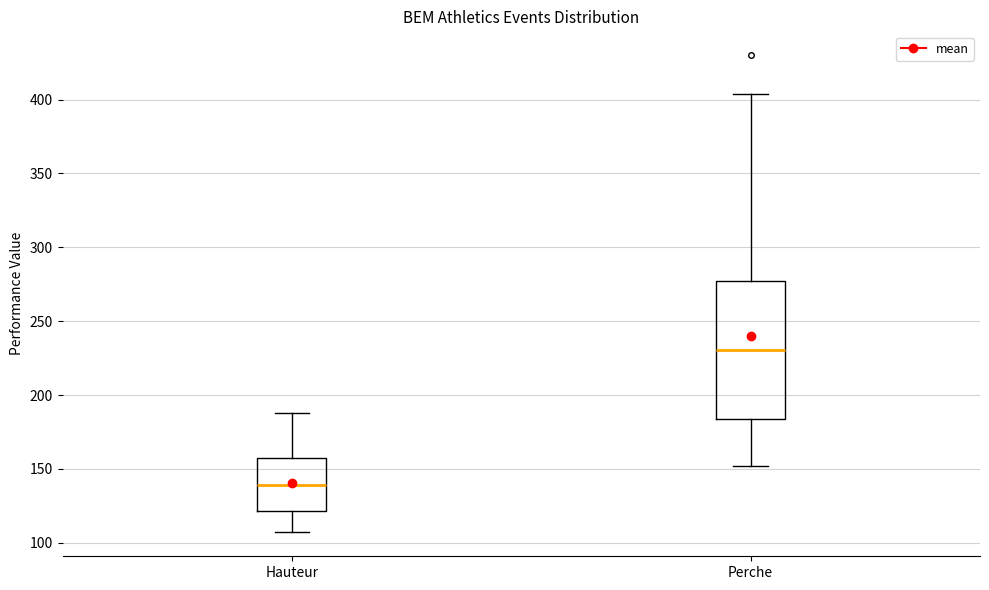

Reading left to right, transcribe this box plot: for each box, give where its median line is, the range the box spans, and where its two whiskers end, as read against the y-axis. The values are not printed on the chart, so give them approximately, as read against the axis.

Hauteur: median 140, box 120 to 160, whiskers 105 to 190
Perche: median 230, box 185 to 275, whiskers 150 to 405